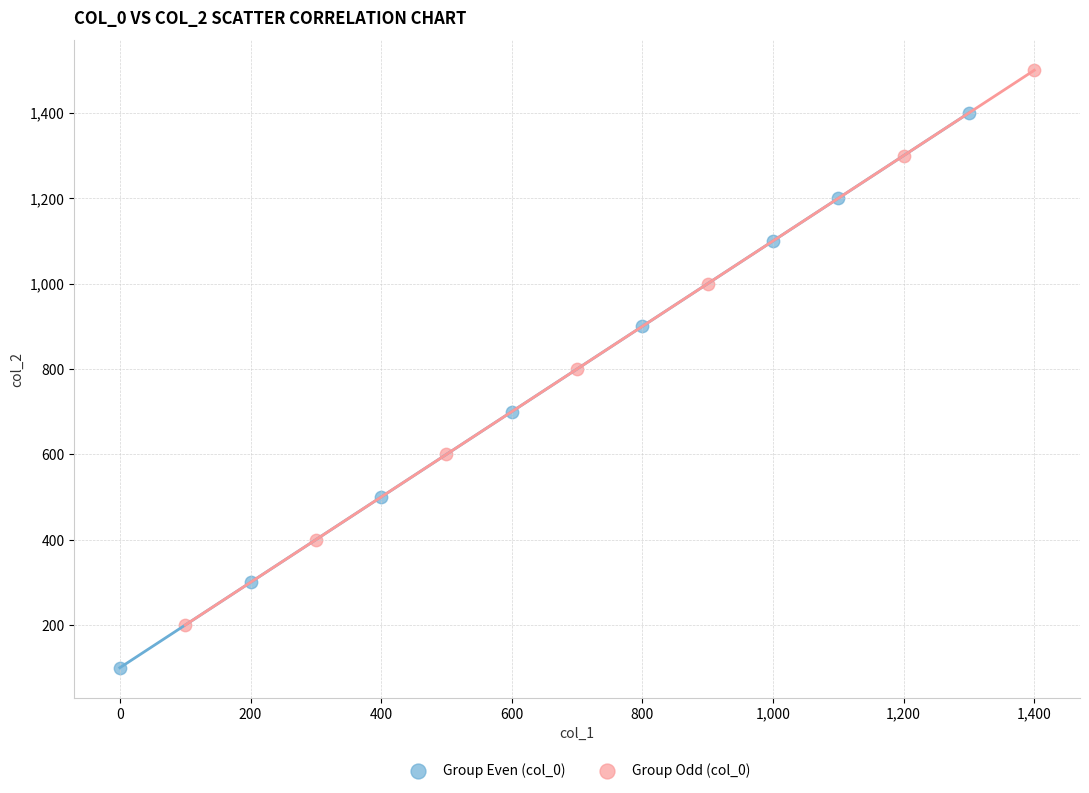

Which series reaches the minimum Y coordinate?

Group Even (col_0)